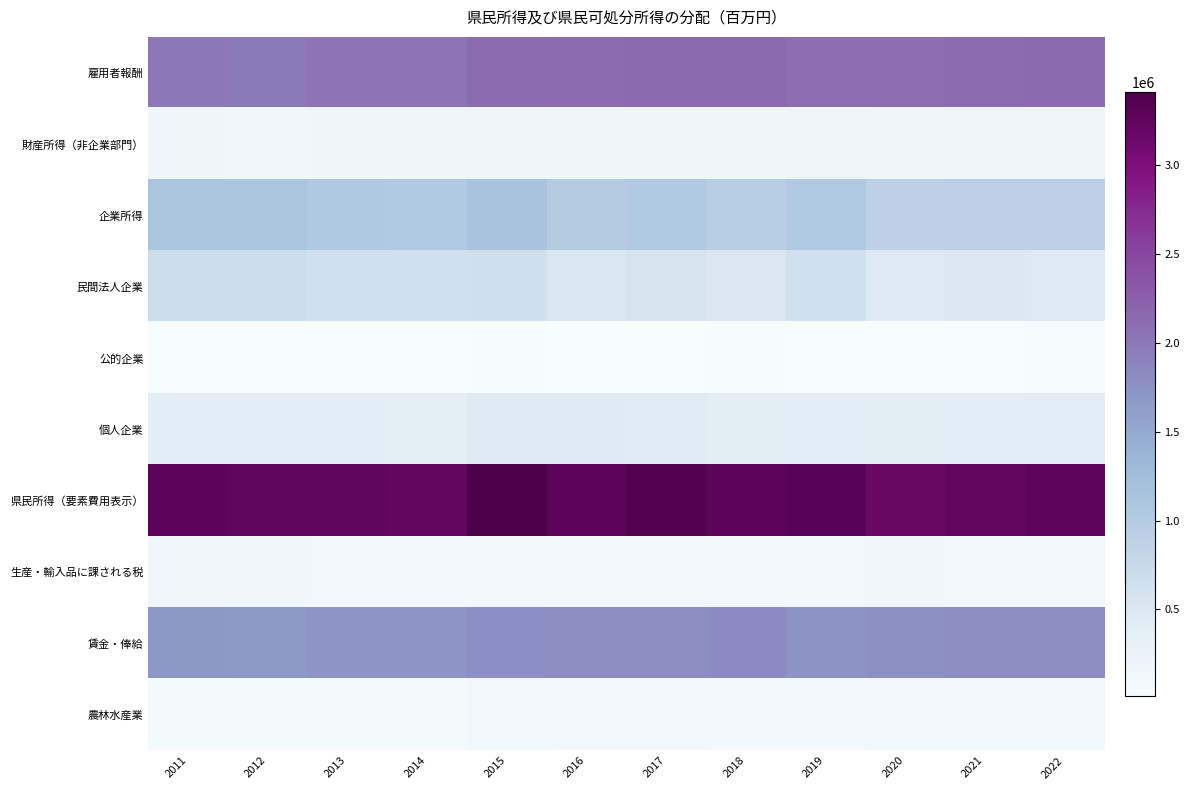

Reading left to right, list all the values displayed in this chart.

雇用者報酬: 2011=2000604	2012=1989716	2013=2043278	2014=2044228	2015=2112641	2016=2126262	2017=2147263	2018=2159524	2019=2086168	2020=2108804	2021=2136343	2022=2150483
財産所得（非企業部門）: 2011=159843	2012=147486	2013=149288	2014=148829	2015=156379	2016=158575	2017=160927	2018=170016	2019=176894	2020=171955	2021=180420	2022=190030
企業所得: 2011=1108438	2012=1114678	2013=1056869	2014=1026120	2015=1143427	2016=1001917	2017=1038866	2018=954389	2019=1044785	2020=896183	2021=915152	2022=916016
民間法人企業: 2011=694662	2012=693329	2013=640325	2014=633350	2015=664194	2016=525717	2017=581431	2018=515491	2019=631182	2020=470095	2021=503080	2022=469560
公的企業: 2011=18473	2012=23594	2013=23617	2014=21887	2015=36343	2016=25507	2017=26062	2018=32536	2019=14942	2020=16458	2021=15679	2022=52429
個人企業: 2011=395303	2012=397755	2013=392927	2014=370883	2015=442889	2016=450694	2017=431373	2018=406363	2019=398661	2020=409629	2021=396393	2022=394028
県民所得（要素費用表示）: 2011=3268886	2012=3251879	2013=3249435	2014=3219177	2015=3412447	2016=3286754	2017=3347055	2018=3283930	2019=3307847	2020=3176942	2021=3231915	2022=3256529
生産・輸入品に課される税: 2011=136697	2012=135058	2013=132966	2014=133087	2015=132689	2016=133114	2017=134265	2018=133497	2019=132632	2020=138967	2021=130612	2022=133472
賃金・俸給: 2011=1684713	2012=1670702	2013=1722717	2014=1719105	2015=1778484	2016=1784012	2017=1802757	2018=1808136	2019=1733114	2020=1759998	2021=1785897	2022=1794118
農林水産業: 2011=78081	2012=80989	2013=69054	2014=63021	2015=116390	2016=132046	2017=121336	2018=103584	2019=105671	2020=108683	2021=111408	2022=111718